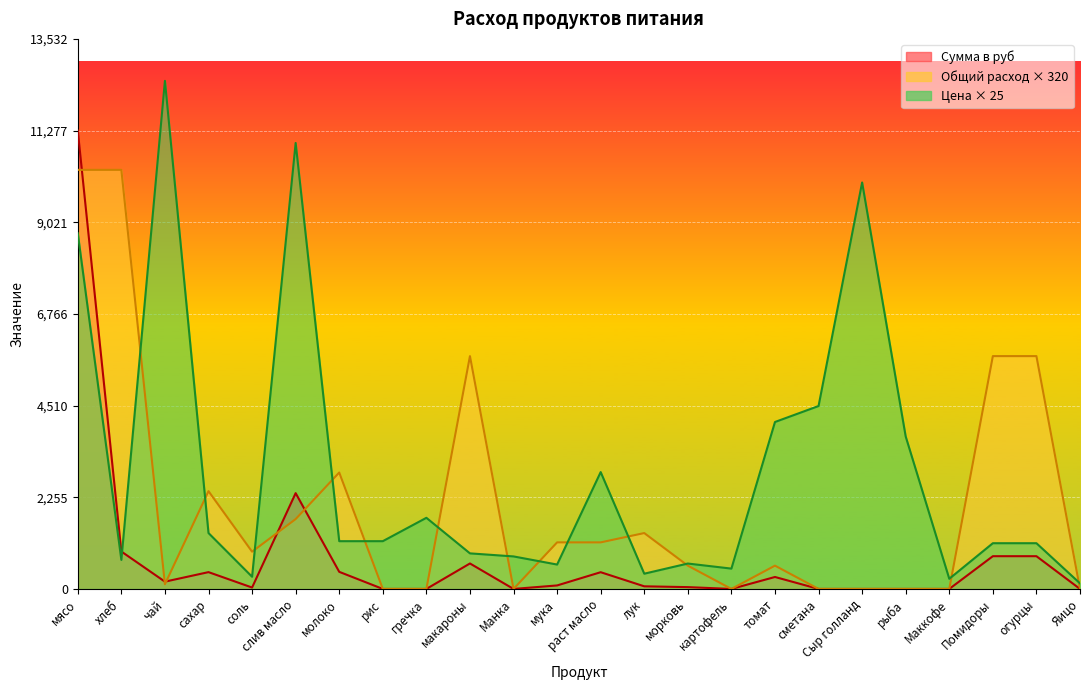

Reading left to right, extract all data points from this chart.

Общий расход продуктов: 10310.4	10310.4	114.6	2405.8	916.5	1718.4	2864.0	0.0	0.0	5728.0	0.0	1145.6	1145.6	1374.7	572.8	0.0	572.8	0.0	0.0	0.0	0.0	5728.0	5728.0	0.0
Цена: 8750.0	714.2	12500.0	1375.0	300.0	10972.2	1175.0	1175.0	1750.0	875.0	800.0	600.0	2875.0	375.0	625.0	500.0	4107.2	4500.0	10000.0	3750.0	250.0	1125.0	1125.0	137.5
Сумма в руб: 11277.0	920.5	179.0	413.5	34.4	2356.8	420.6	0.0	0.0	626.5	0.0	85.9	411.7	64.4	44.8	0.0	294.1	0.0	0.0	0.0	0.0	805.5	805.5	0.0